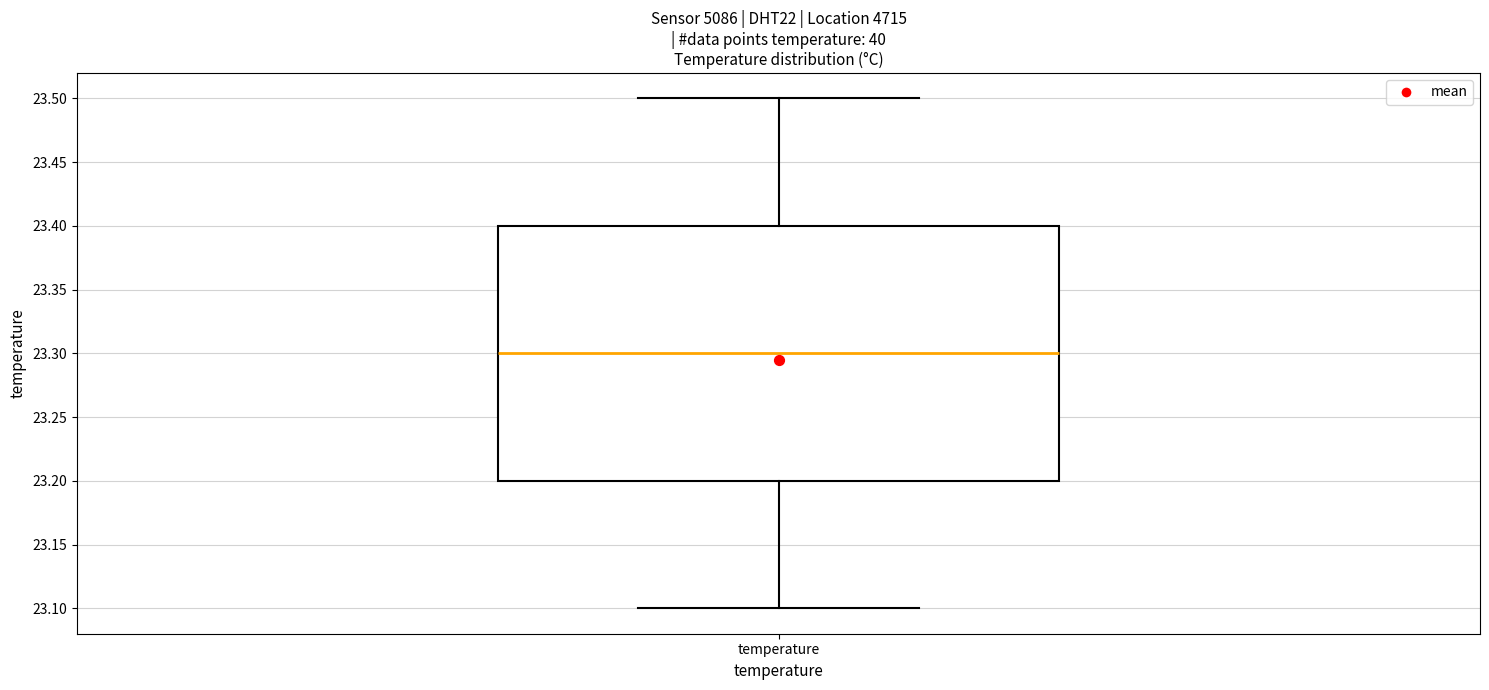

Transcribe this box plot: give where the median line is, the range the box spans, and where the two whiskers end, as read against the y-axis. The values are not printed on the chart, so give them approximately, as read against the axis.

median 23.3, box 23.2 to 23.4, whiskers 23.1 to 23.5